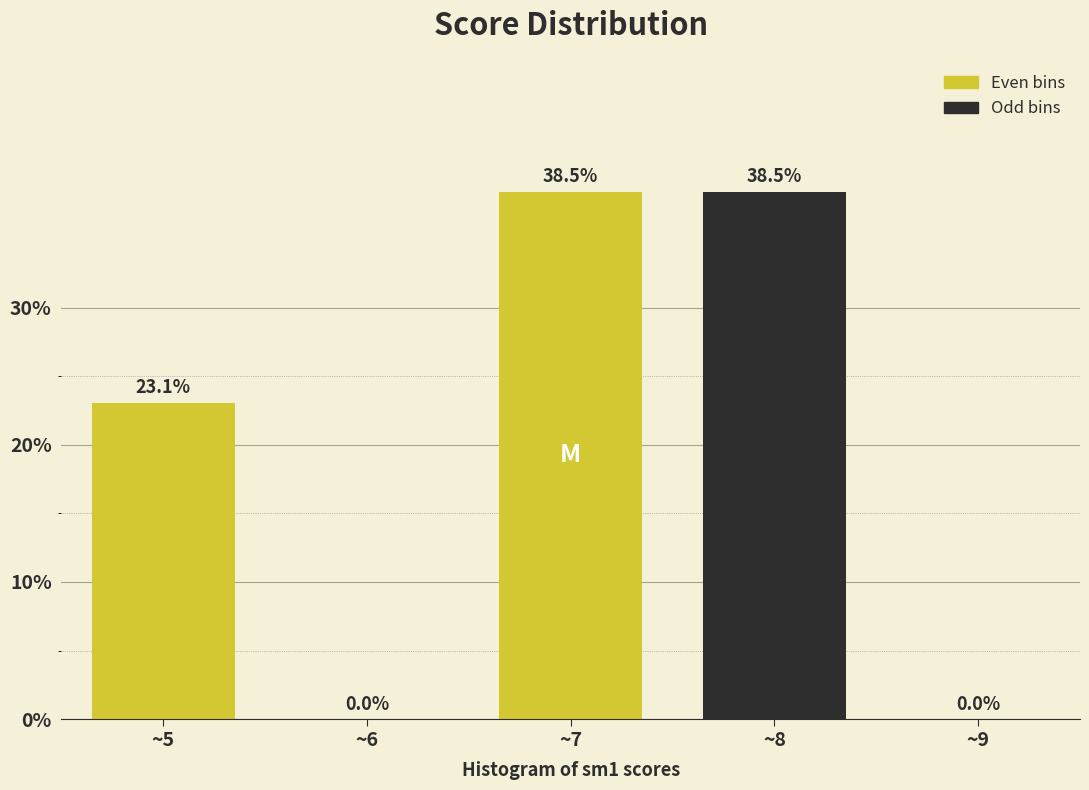

Reading left to right, transcribe all the data shown in this chart.

~5=23.1	~6=0.0	~7=38.5	~8=38.5	~9=0.0